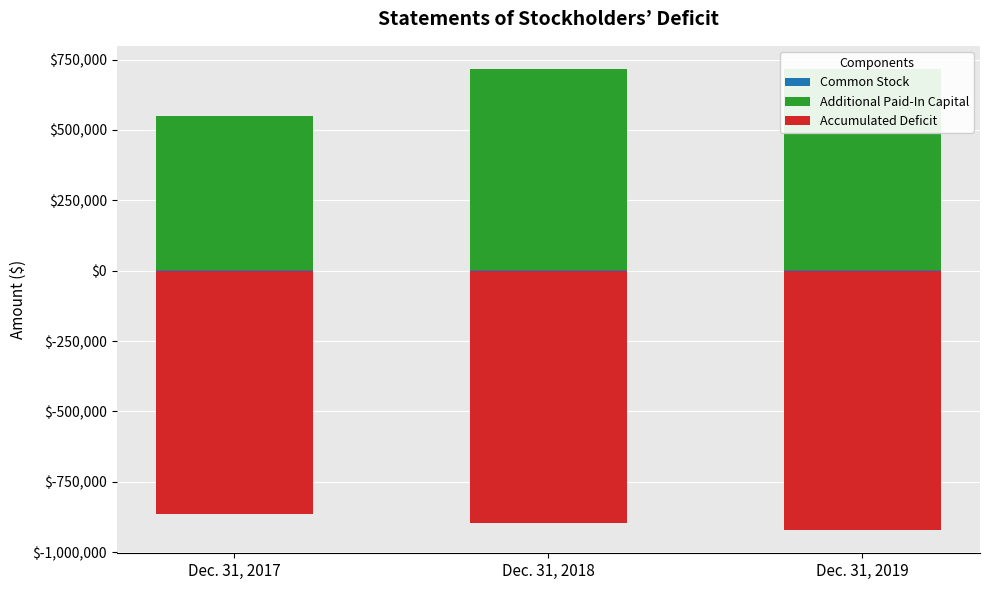

Reading left to right, transcribe all the data shown in this chart.

Common Stock: 2532	3332	3332
Additional Paid-In Capital: 547677	713573	713573
Accumulated Deficit: -864741	-896094	-921761